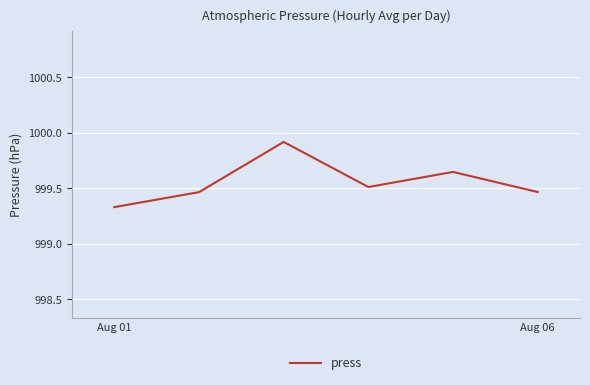

How many distinct data groups are displayed?

1